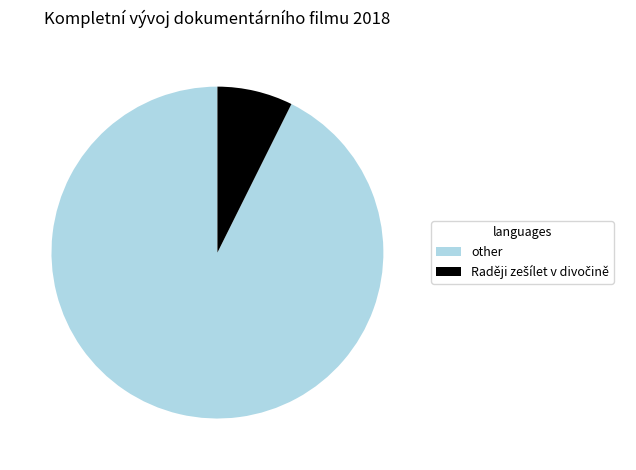

Is there a majority slice in this chart?

Yes